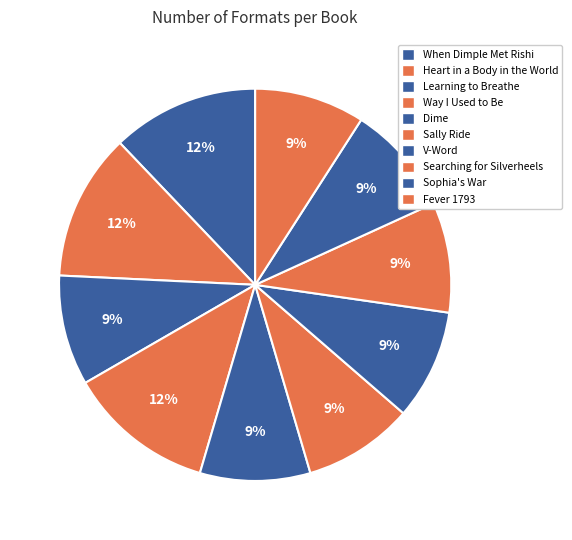

Count the number of slices in the pie.

10